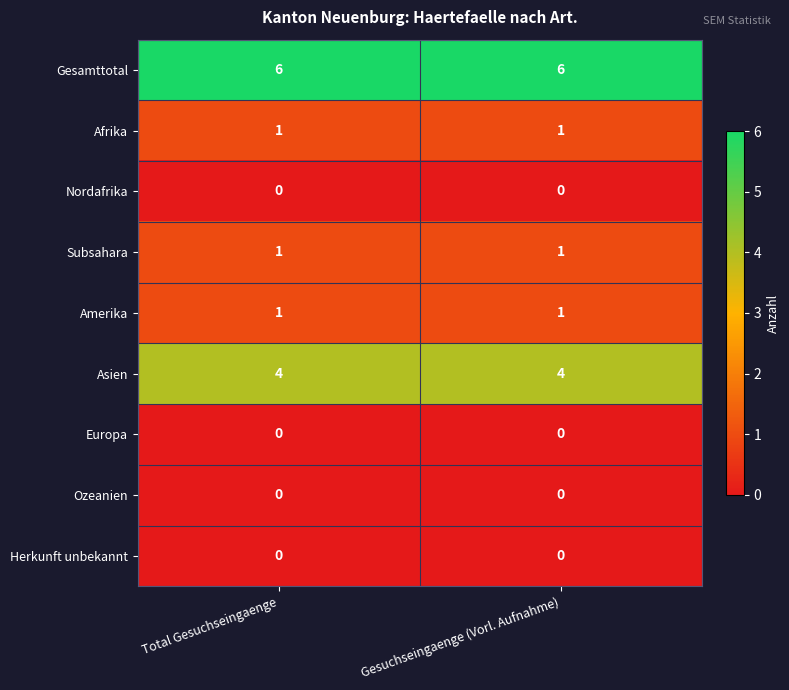

Reading left to right, extract all data points from this chart.

Gesamttotal: Total Gesuchseingaenge=6	Gesuchseingaenge (Vorl. Aufnahme)=6
Afrika: Total Gesuchseingaenge=1	Gesuchseingaenge (Vorl. Aufnahme)=1
Nordafrika: Total Gesuchseingaenge=0	Gesuchseingaenge (Vorl. Aufnahme)=0
Subsahara: Total Gesuchseingaenge=1	Gesuchseingaenge (Vorl. Aufnahme)=1
Amerika: Total Gesuchseingaenge=1	Gesuchseingaenge (Vorl. Aufnahme)=1
Asien: Total Gesuchseingaenge=4	Gesuchseingaenge (Vorl. Aufnahme)=4
Europa: Total Gesuchseingaenge=0	Gesuchseingaenge (Vorl. Aufnahme)=0
Ozeanien: Total Gesuchseingaenge=0	Gesuchseingaenge (Vorl. Aufnahme)=0
Herkunft unbekannt: Total Gesuchseingaenge=0	Gesuchseingaenge (Vorl. Aufnahme)=0